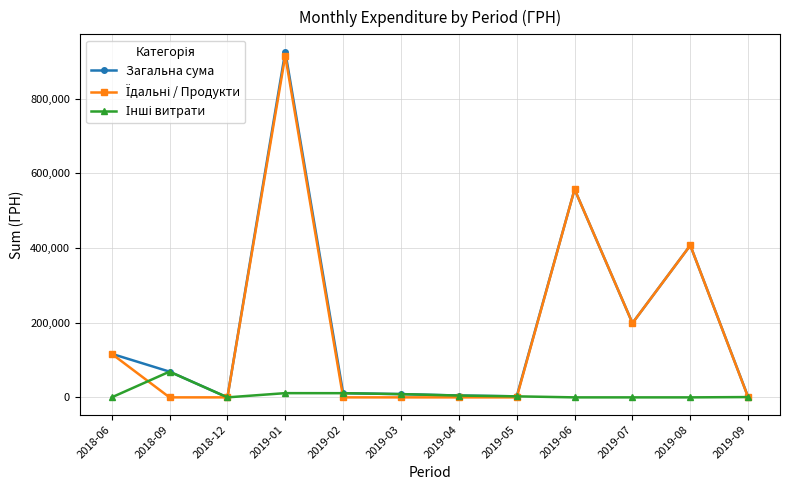

At which category is the sum across all series the highest?

2019-01